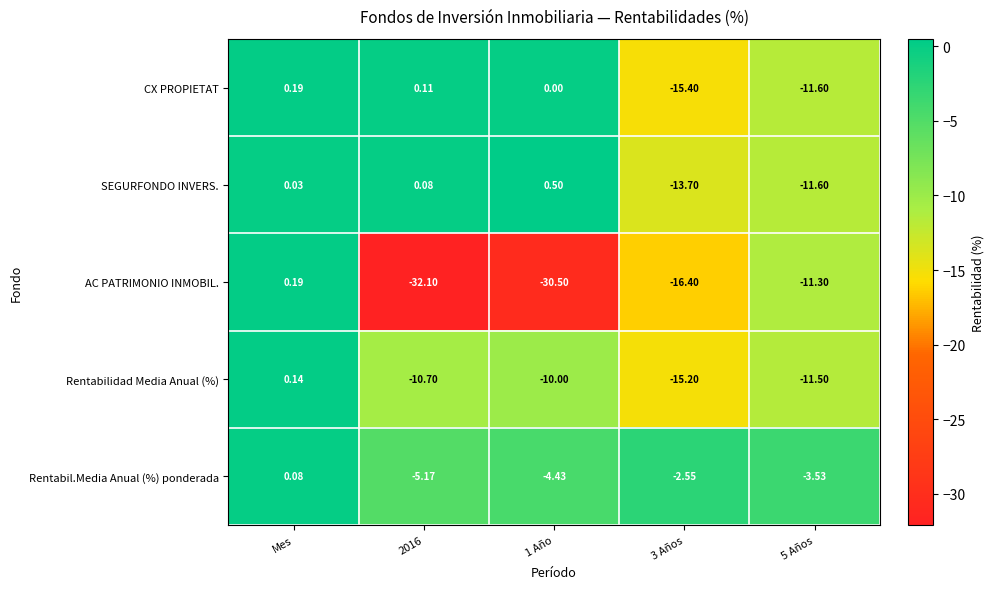

At which label does Rentabilidad Media Anual (%) reach its peak?

Mes